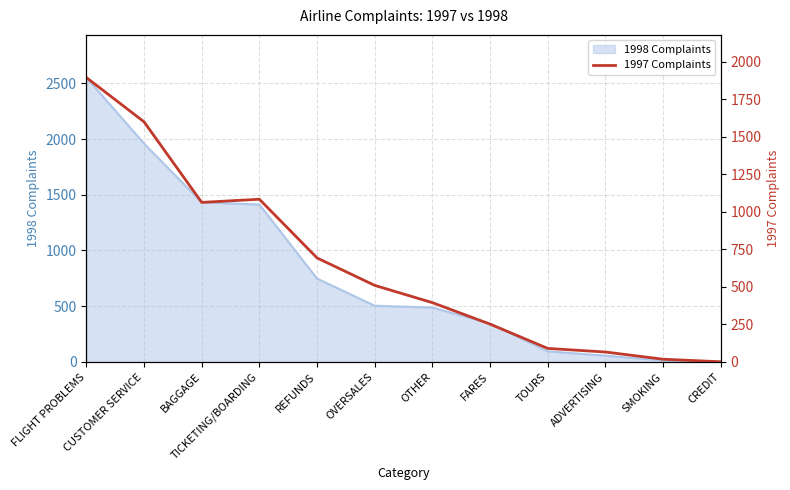

True or false: the data shows 1084 at TICKETING/BOARDING.

True